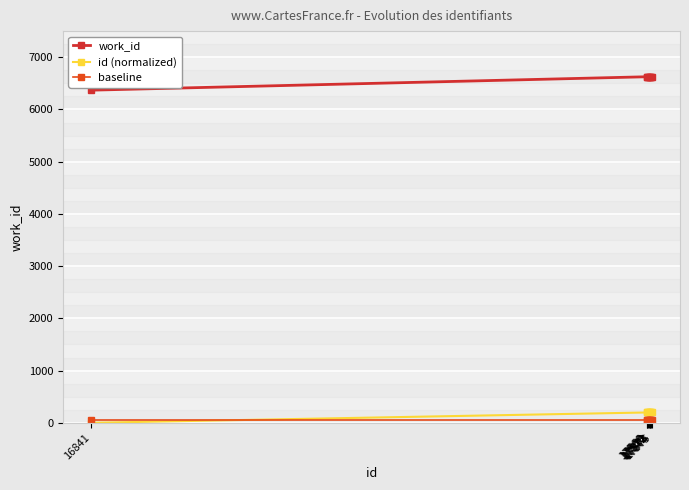

How many lines are shown in the chart?

3